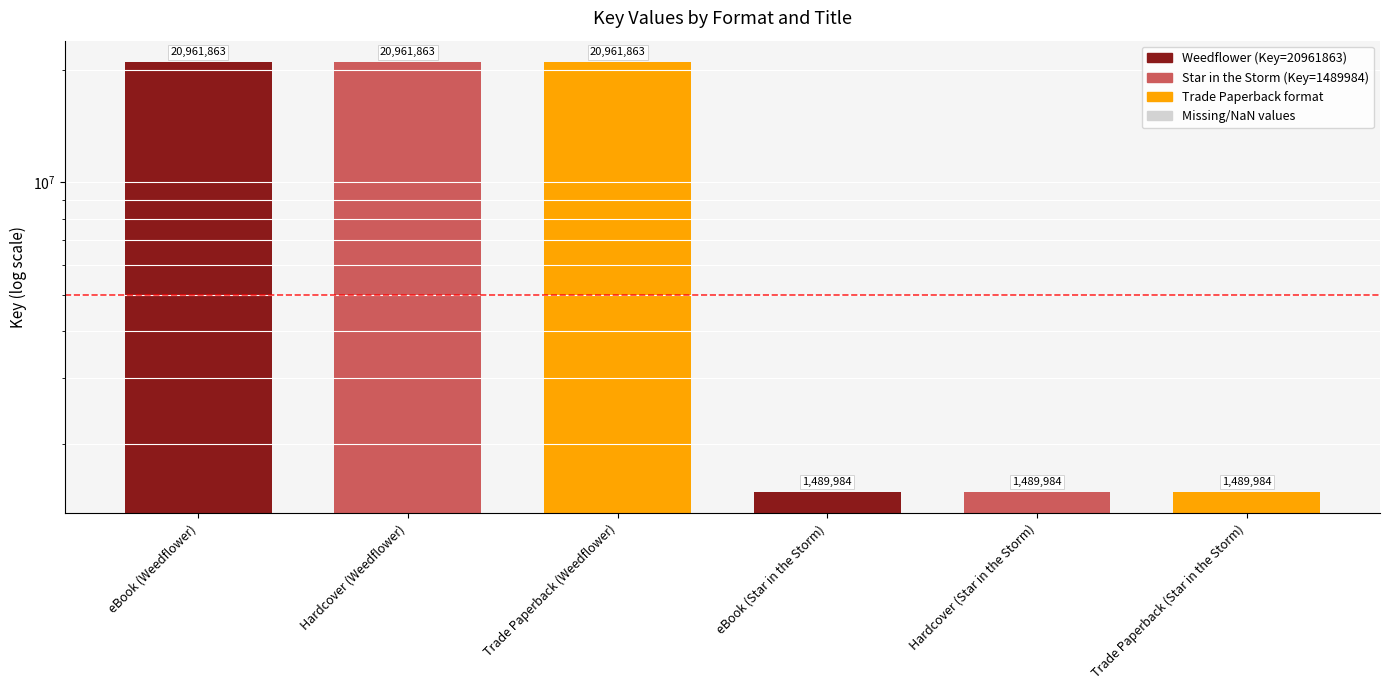

Between Trade Paperback (Star in the Storm) and eBook (Star in the Storm), which is larger?

Trade Paperback (Star in the Storm)